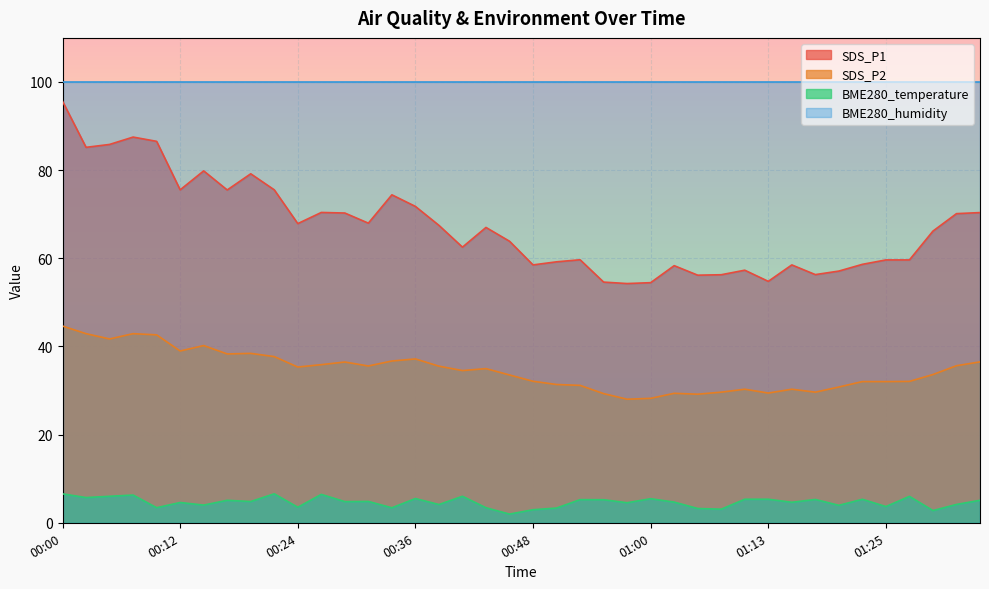

List the series in order of their overall mean, lowest first.

BME280_temperature, SDS_P2, SDS_P1, BME280_humidity